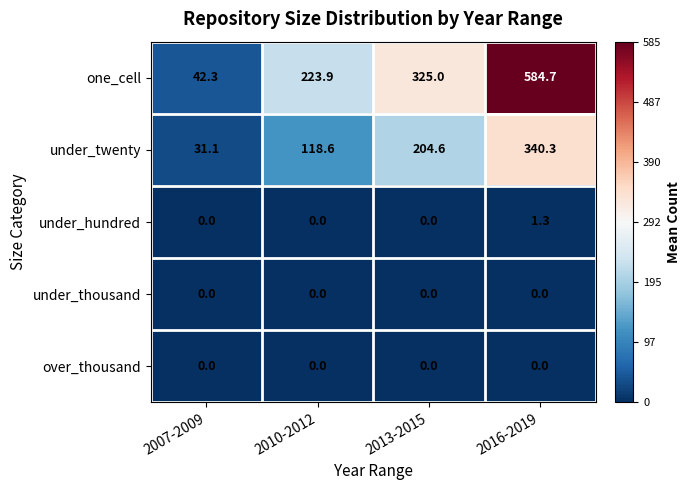

At which category does the chart reach its peak across all series?

2016-2019